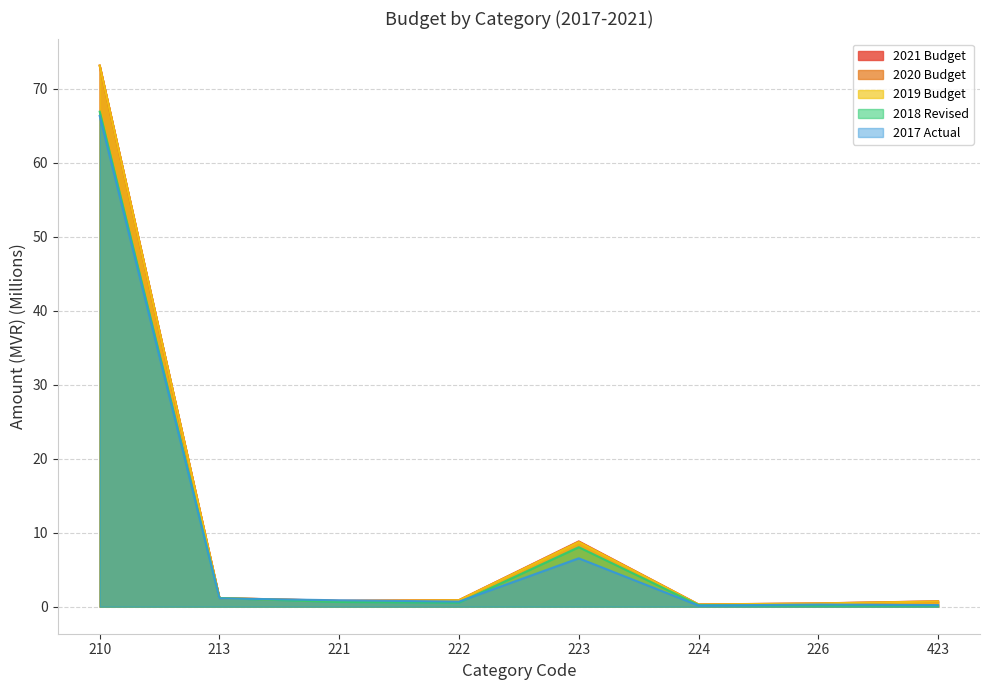

List the series in order of their peak value, highest first.

2021 Budget, 2020 Budget, 2019 Budget, 2018 Revised, 2017 Actual